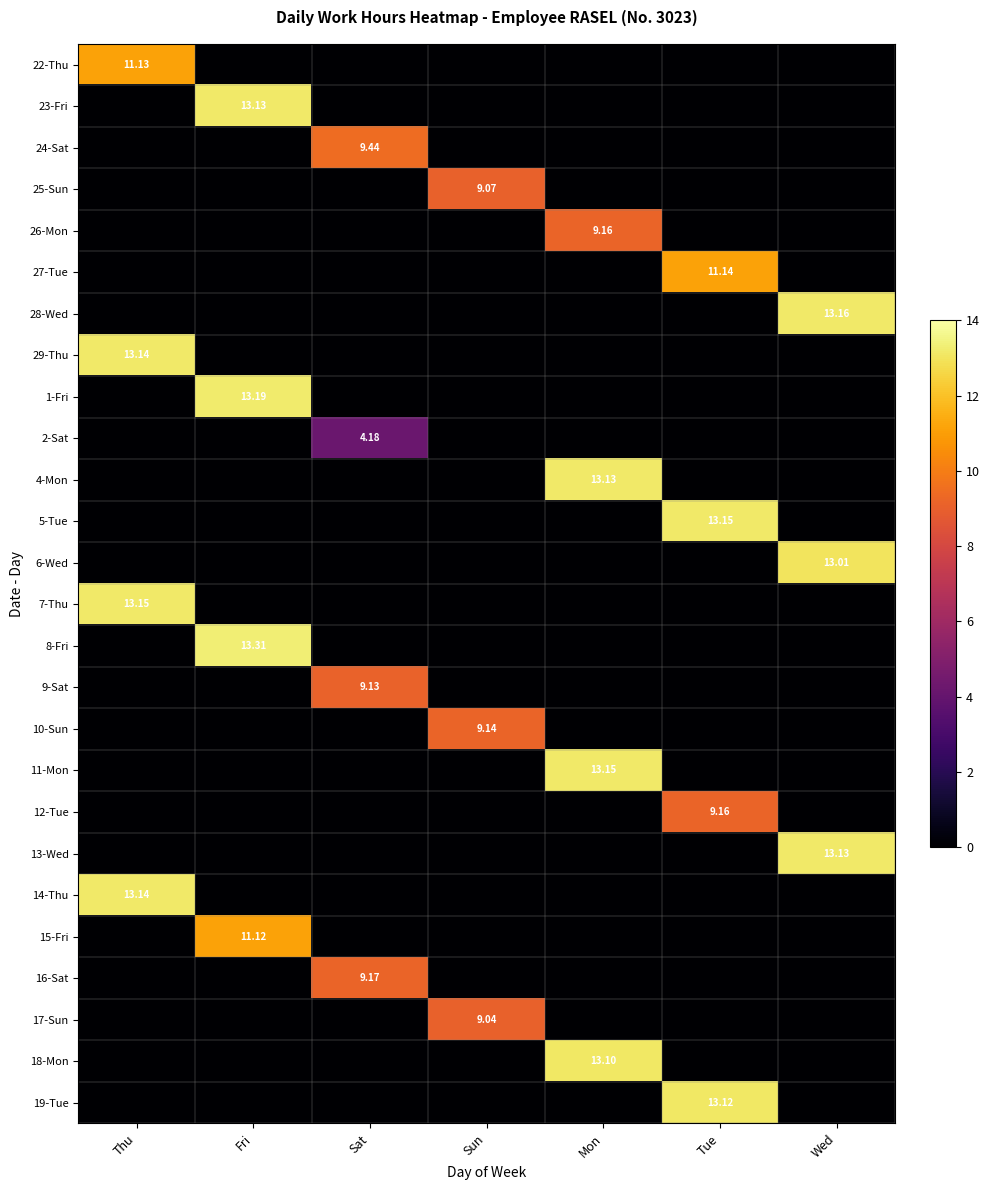

Which has a higher value, Tue or Fri?

Tue